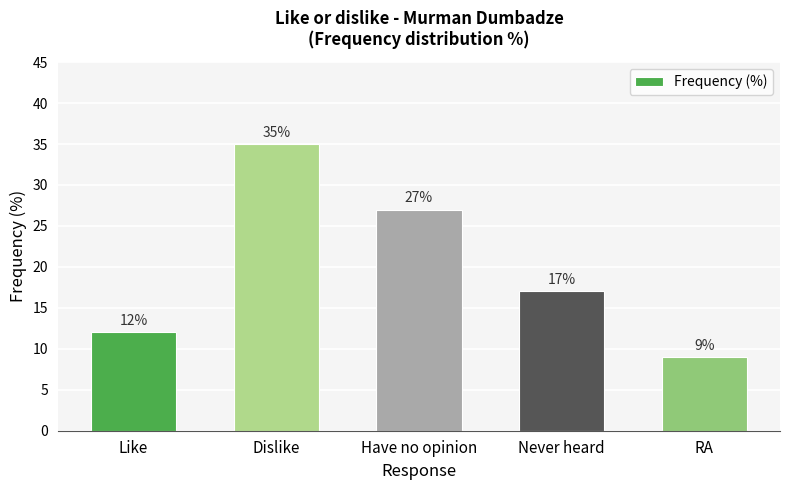

The value at Have no opinion is 27. True or false?

True